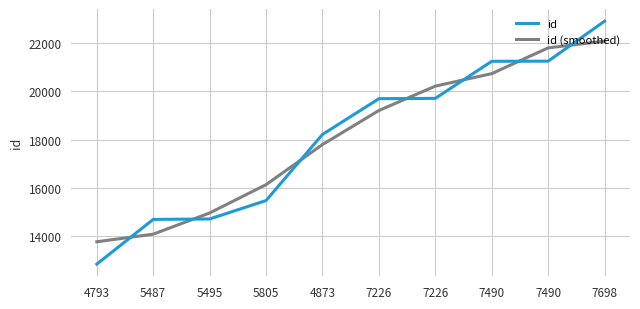

How many lines are shown in the chart?

2